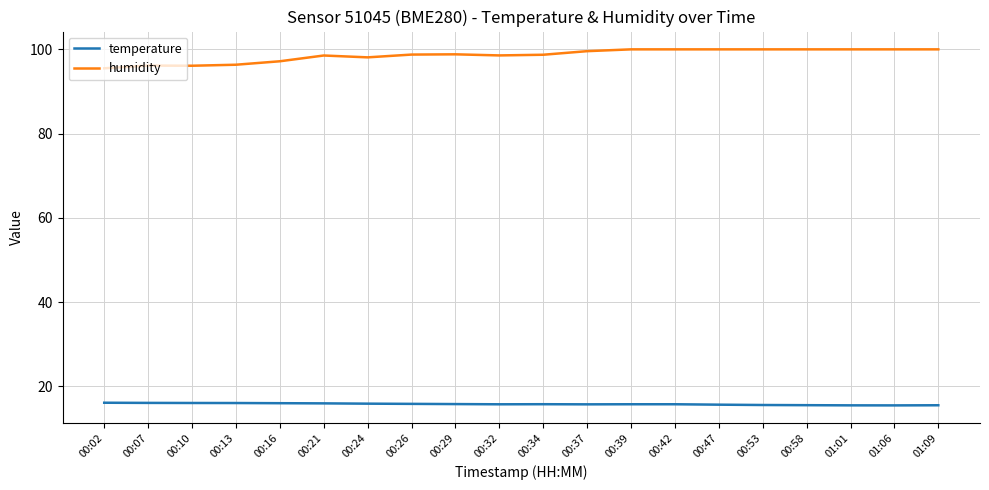

List the series in order of their peak value, lowest first.

temperature, humidity